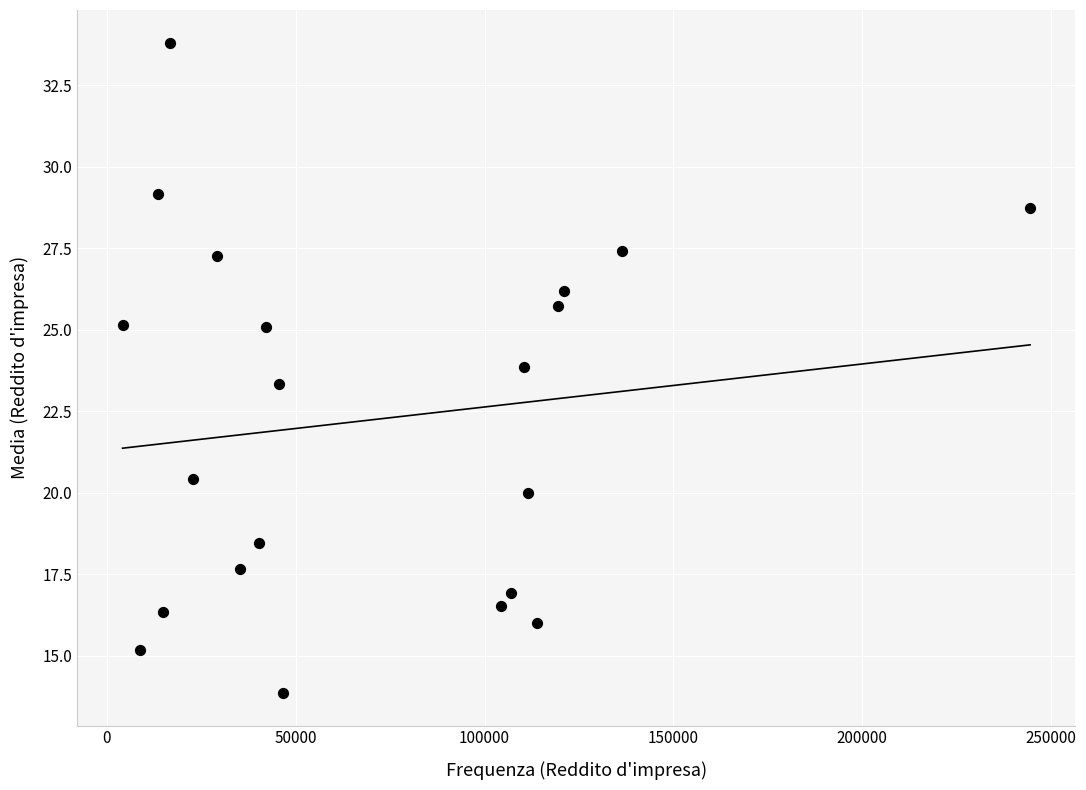

What Y value in the scatter plot is closest to 23?

23.3